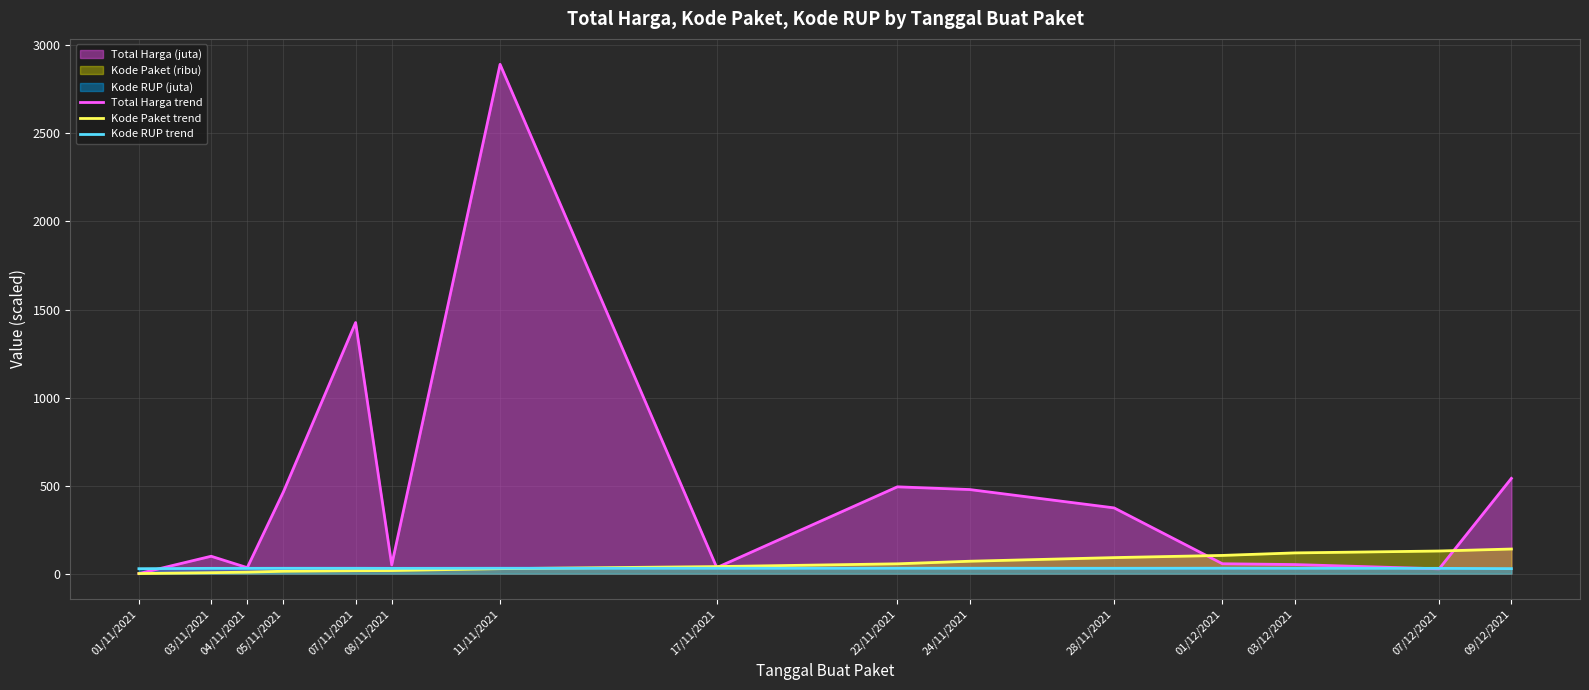

Reading left to right, list all the values displayed in this chart.

Total Harga trend: 01/11/2021=0.3	03/11/2021=98.8	04/11/2021=34.0	05/11/2021=464.0	07/11/2021=1425.9	08/11/2021=49.7	11/11/2021=2892.1	17/11/2021=34.3	22/11/2021=493.0	24/11/2021=477.6	28/11/2021=373.4	01/12/2021=56.2	03/12/2021=51.6	07/12/2021=27.4	09/12/2021=541.1
Kode Paket trend: 01/11/2021=0.5	03/11/2021=5.4	04/11/2021=8.5	05/11/2021=13.7	07/11/2021=16.8	08/11/2021=17.5	11/11/2021=28.3	17/11/2021=40.1	22/11/2021=55.8	24/11/2021=70.5	28/11/2021=91.1	01/12/2021=103.5	03/12/2021=117.8	07/12/2021=128.5	09/12/2021=139.8
Kode RUP trend: 01/11/2021=28.2	03/11/2021=30.1	04/11/2021=30.1	05/11/2021=30.4	07/11/2021=30.4	08/11/2021=30.0	11/11/2021=30.5	17/11/2021=30.4	22/11/2021=30.6	24/11/2021=30.7	28/11/2021=30.4	01/12/2021=30.7	03/12/2021=30.5	07/12/2021=30.1	09/12/2021=28.5